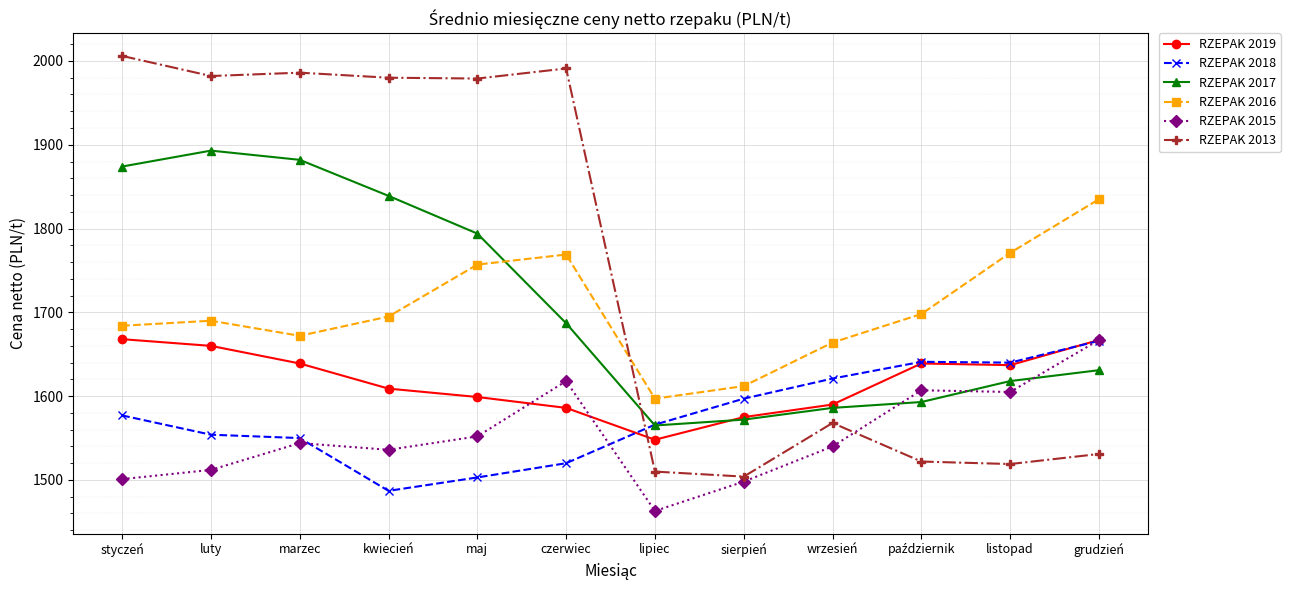

What is the sum of the RZEPAK 2015 values at czerwiec and marzec?

3162